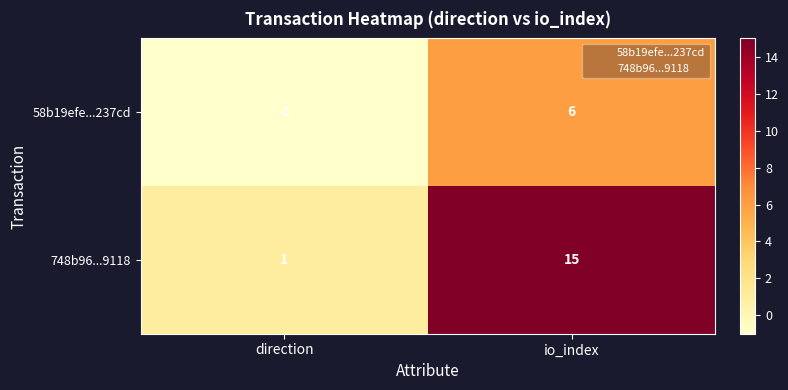

What is the sum of all 58b19efe...237cd values?

5